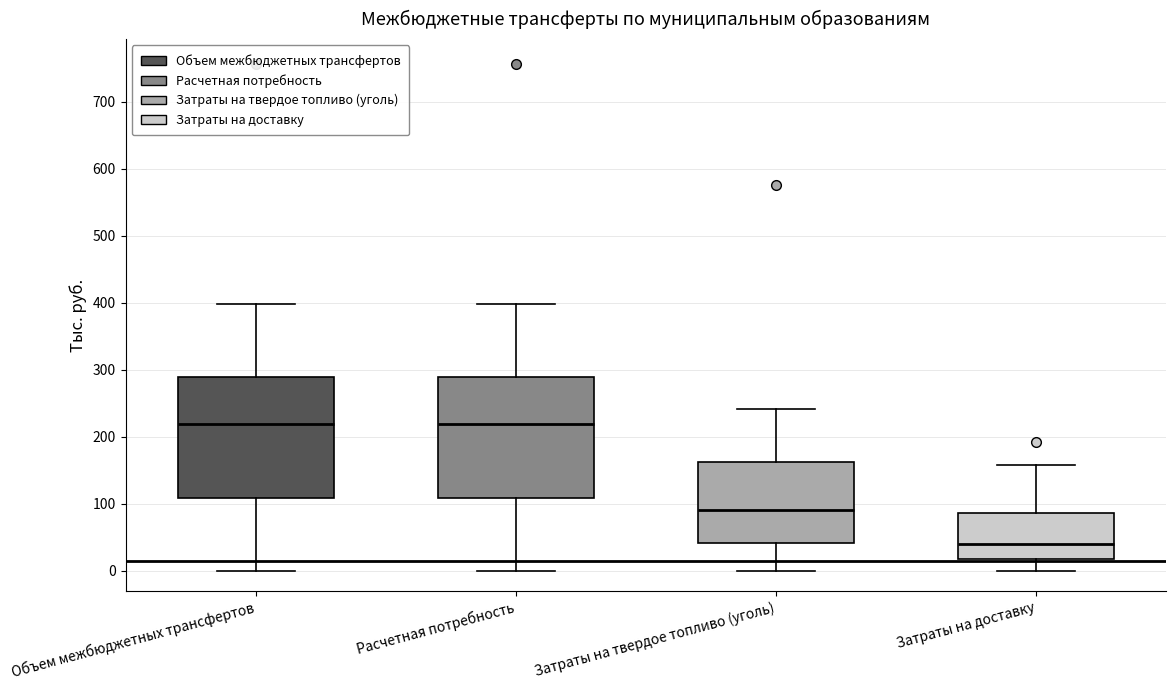

Where does the upper whisker of the box for Затраты на твердое топливо (уголь) end on the y-axis? The values are not printed on the chart, so give them approximately, as read against the axis.

240